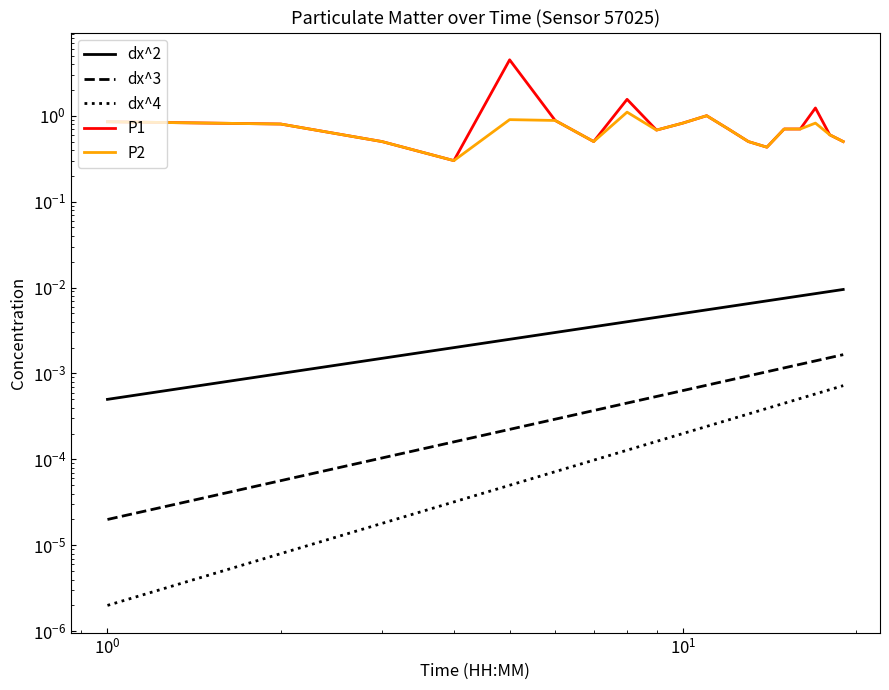

Count the number of data series in this chart.

5